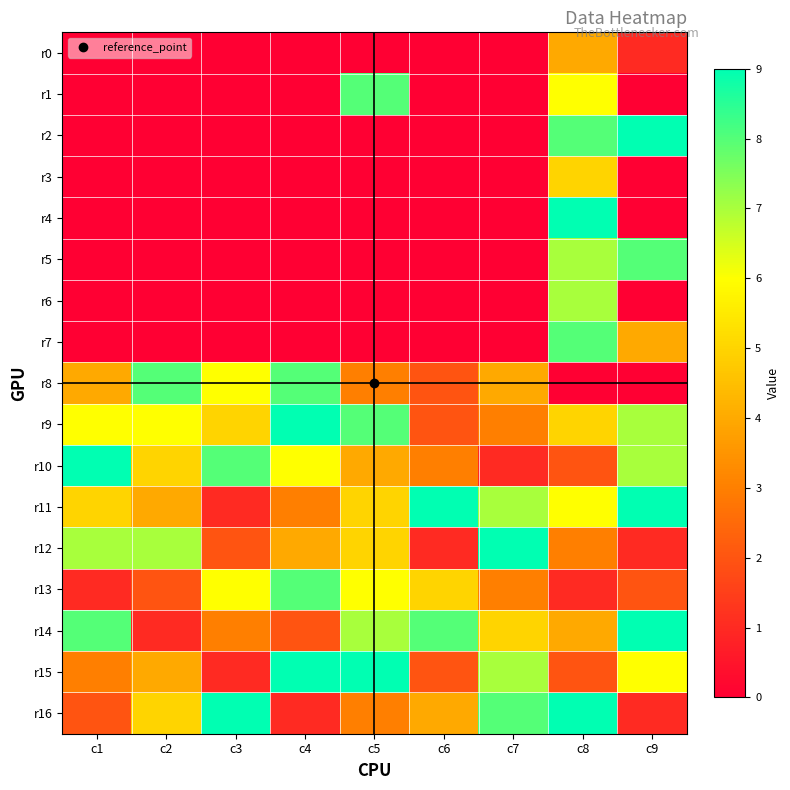

Between c2 and c5, which is larger?

c2